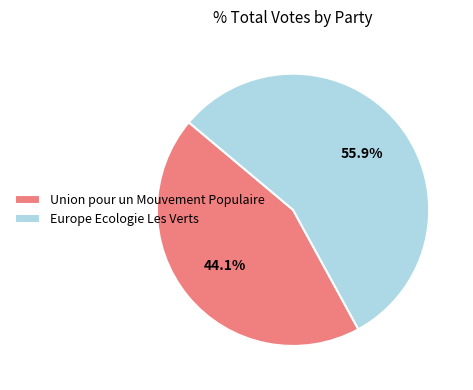

Rank the categories by value from lowest to highest.

Union pour un Mouvement Populaire, Europe Ecologie Les Verts